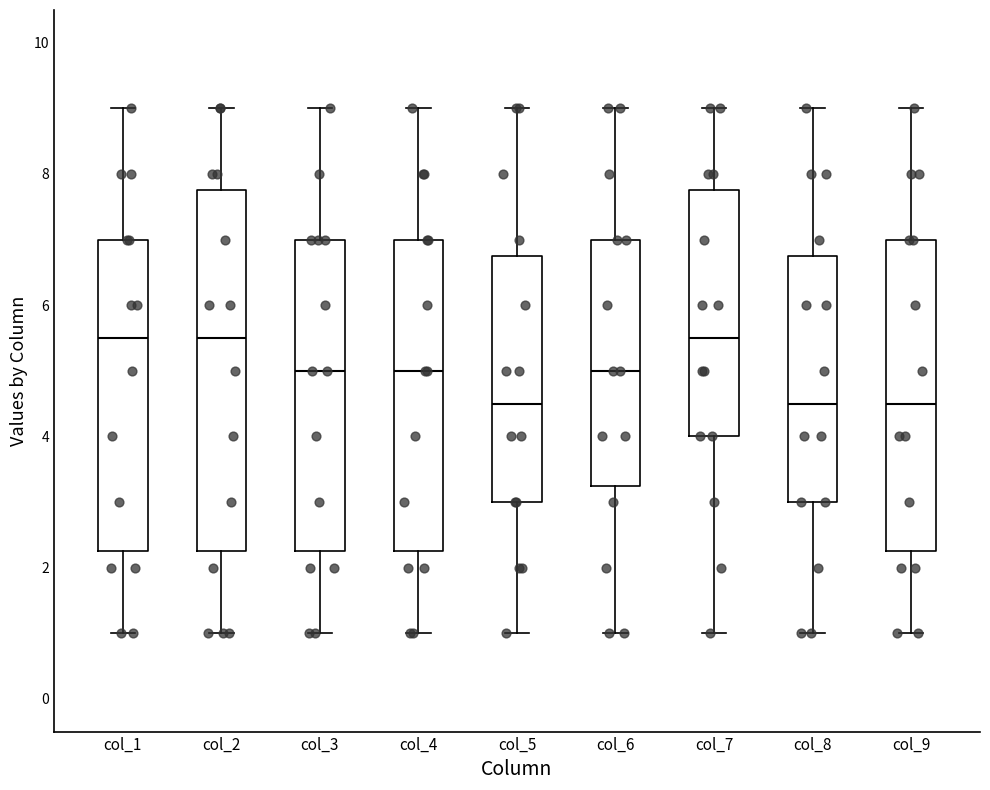

Comparing the boxes themselves (not the whiskers), which one is the tallest?

col_2